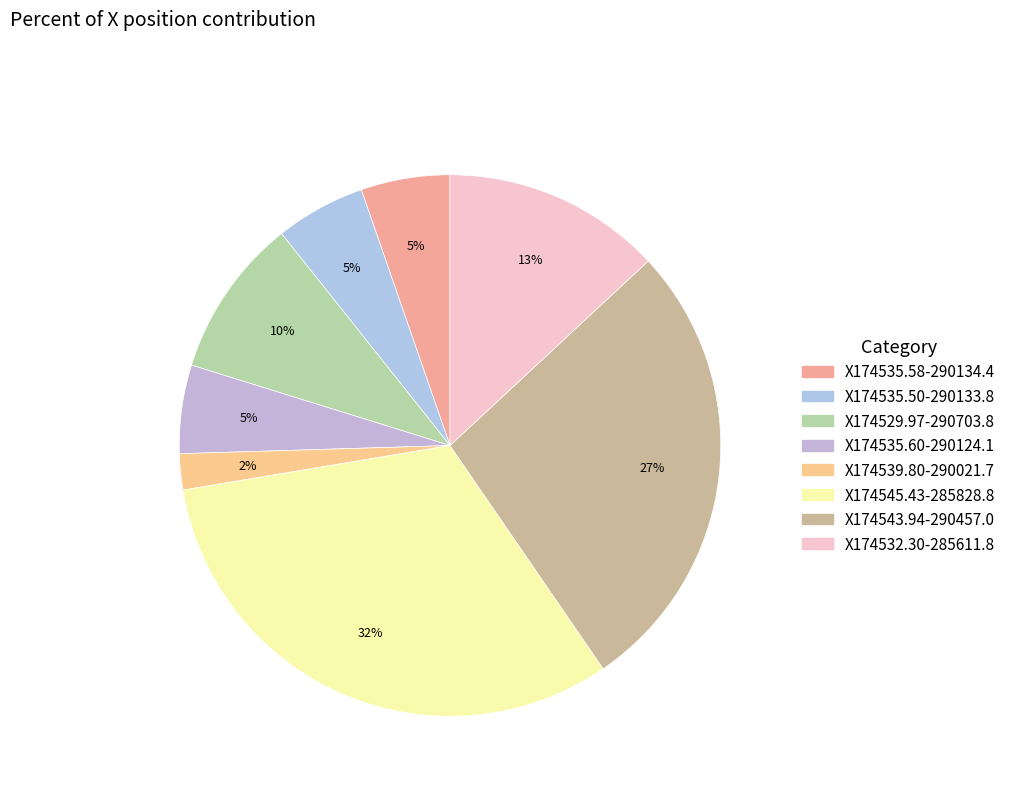

What is the change in value from X174539.80-290021.7 to X174532.30-285611.8?

+388.6